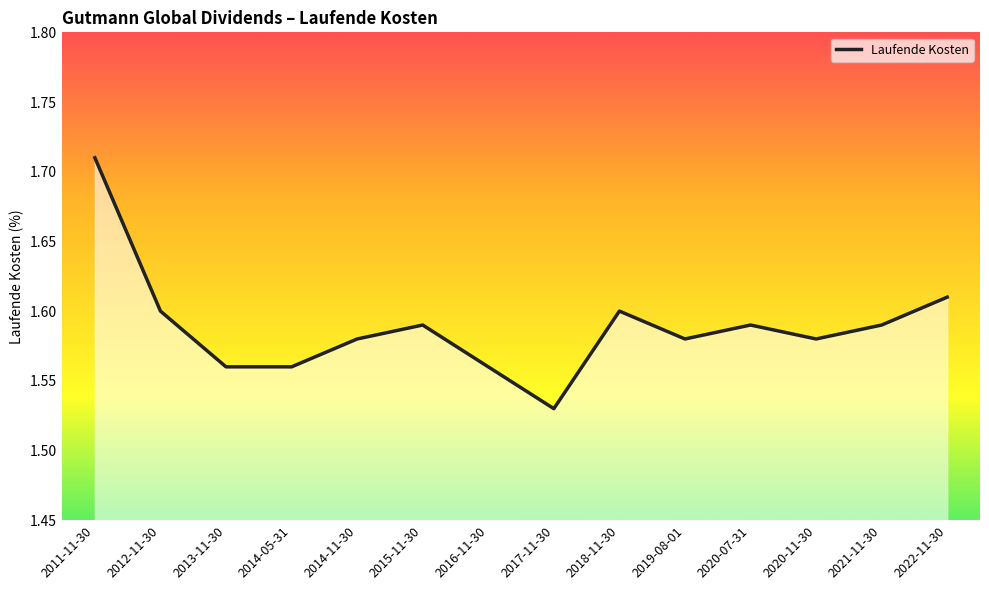

What is the ratio of the value at 2011-11-30 to the value at 2014-11-30?

1.1